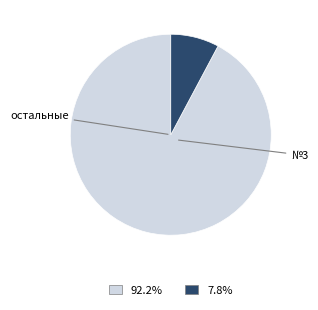

Does any single category account for the majority?

Yes